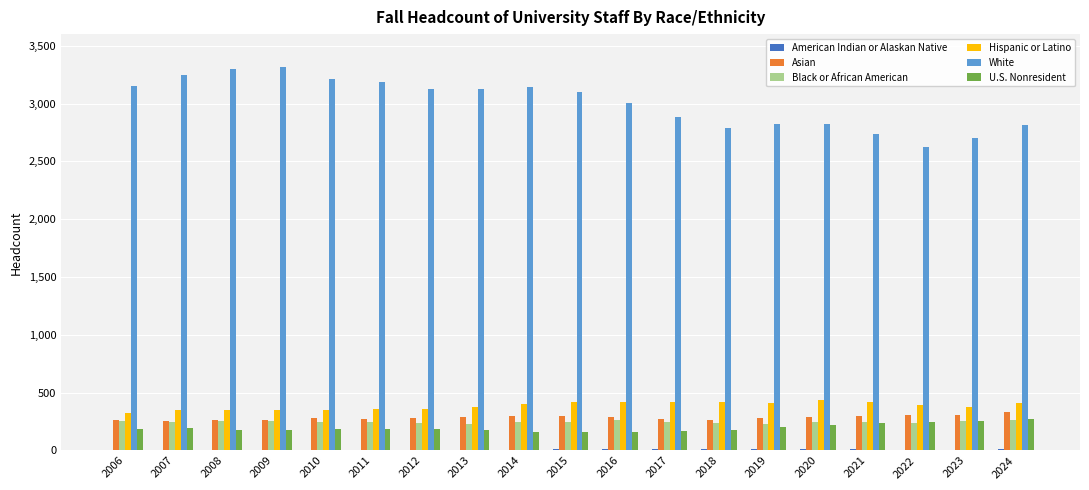

Which series has the largest total across all categories?

White